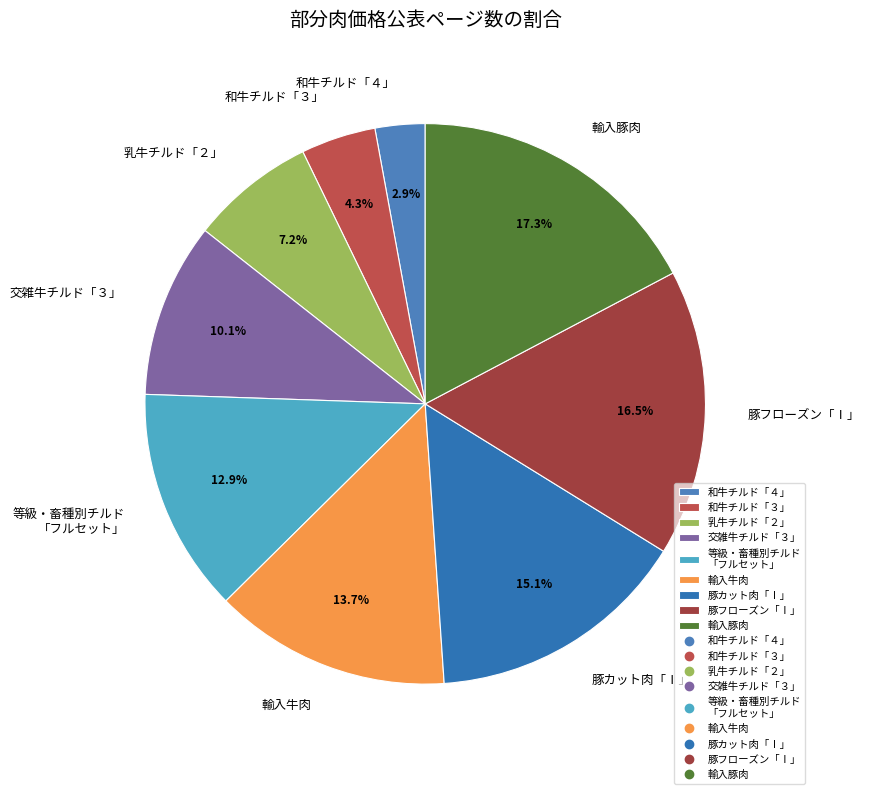

Is 等級・畜種別チルド 「フルセット」 the majority of the pie?

No